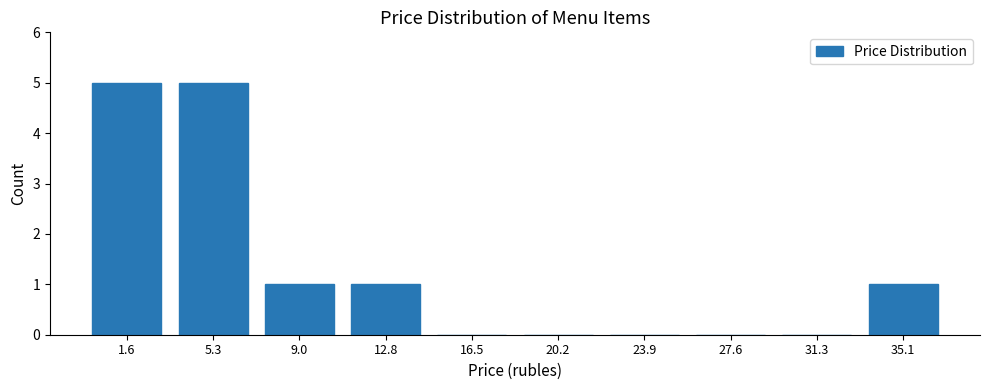

Reading right to left, extract all data points from this chart.

35.1=1	31.3=0	27.6=0	23.9=0	20.2=0	16.5=0	12.8=1	9.0=1	5.3=5	1.6=5